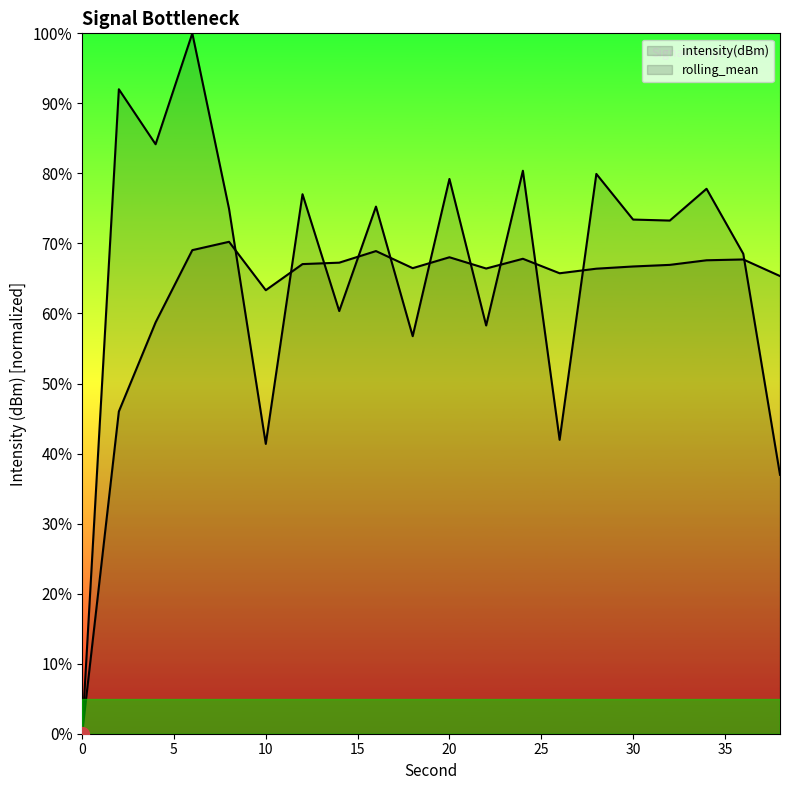

Where is the first local minimum for intensity(dBm)?

4